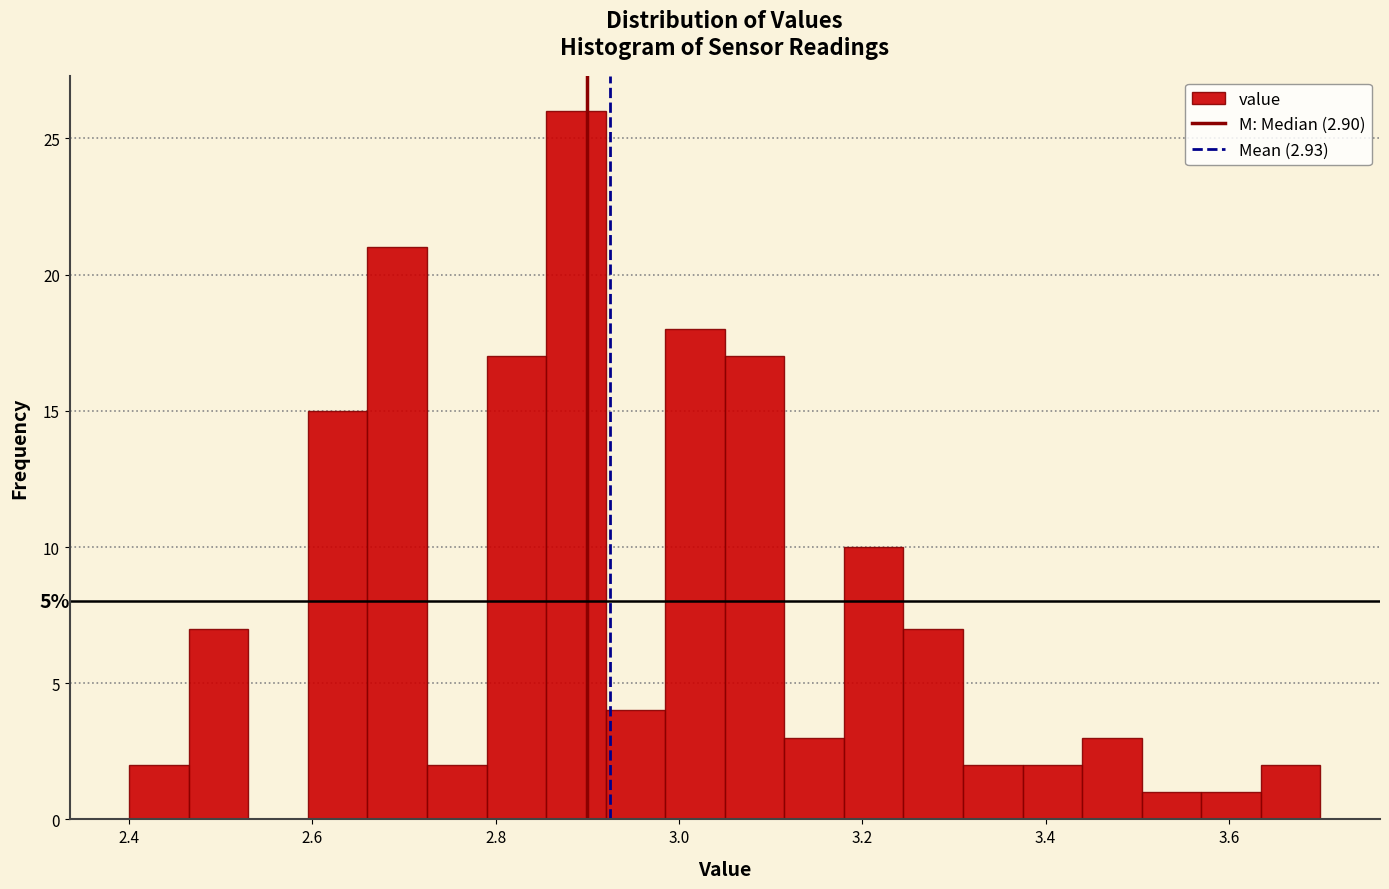

Around what value on the x-axis is the tallest bar? Give the approximate position of its centre, as read against the axis.

2.88